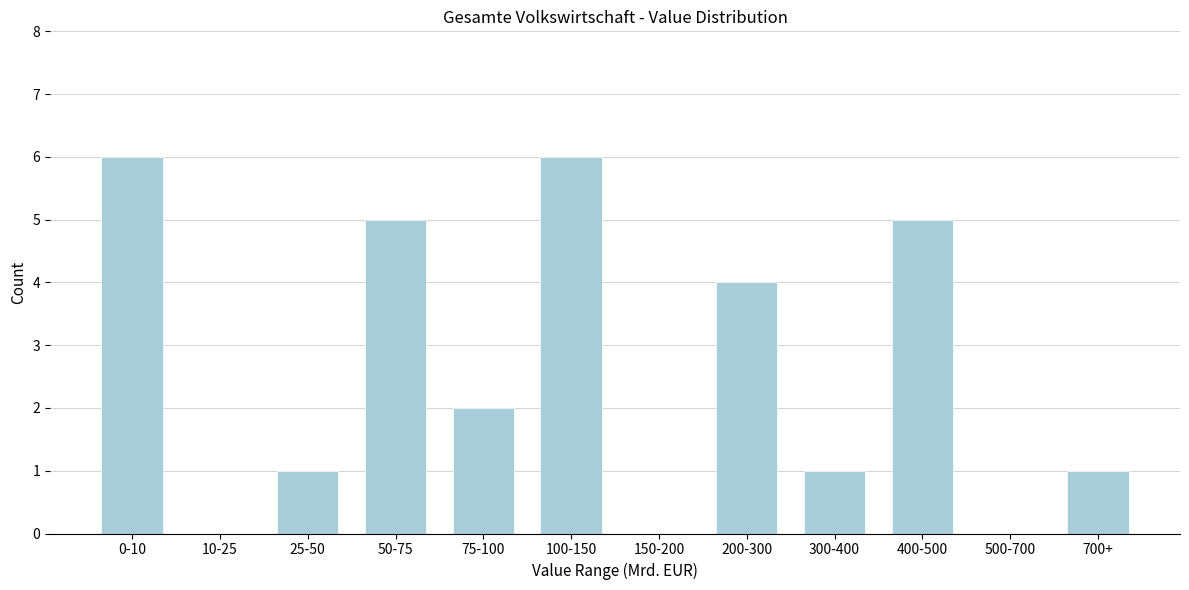

Reading left to right, what are all the values shown in this chart?

0-10=6	10-25=0	25-50=1	50-75=5	75-100=2	100-150=6	150-200=0	200-300=4	300-400=1	400-500=5	500-700=0	700+=1